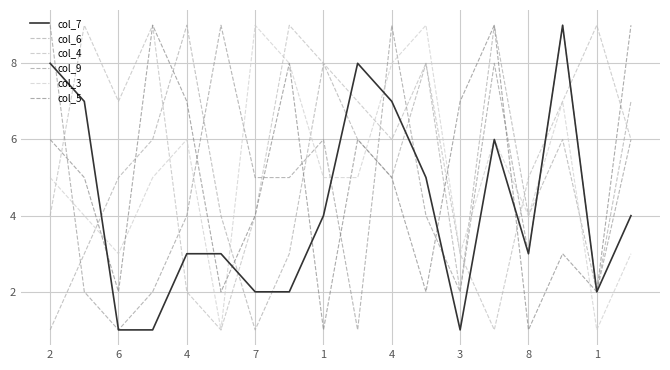

Is this an area chart (filled region under the line)?

No